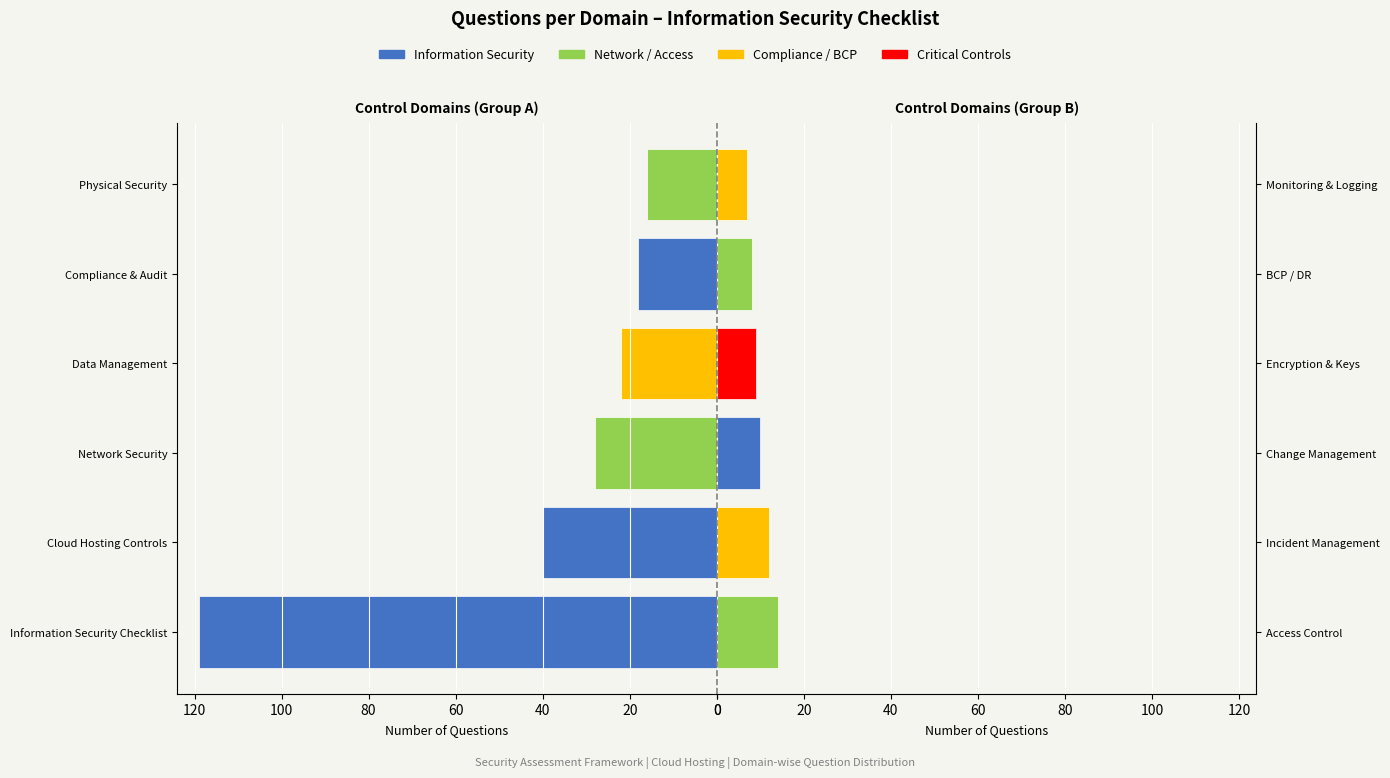

What is the maximum value for Domain Group B?

14